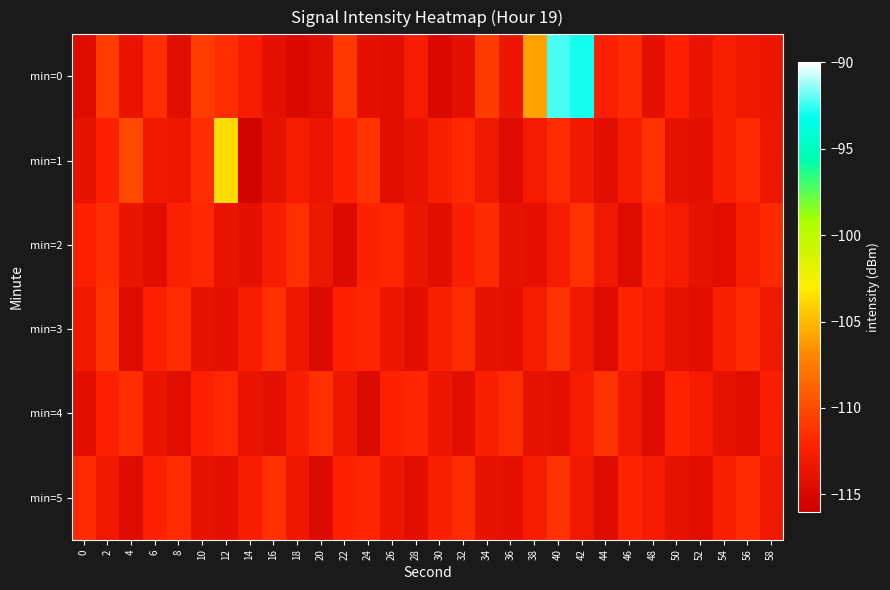

Count the number of data series in this chart.

6